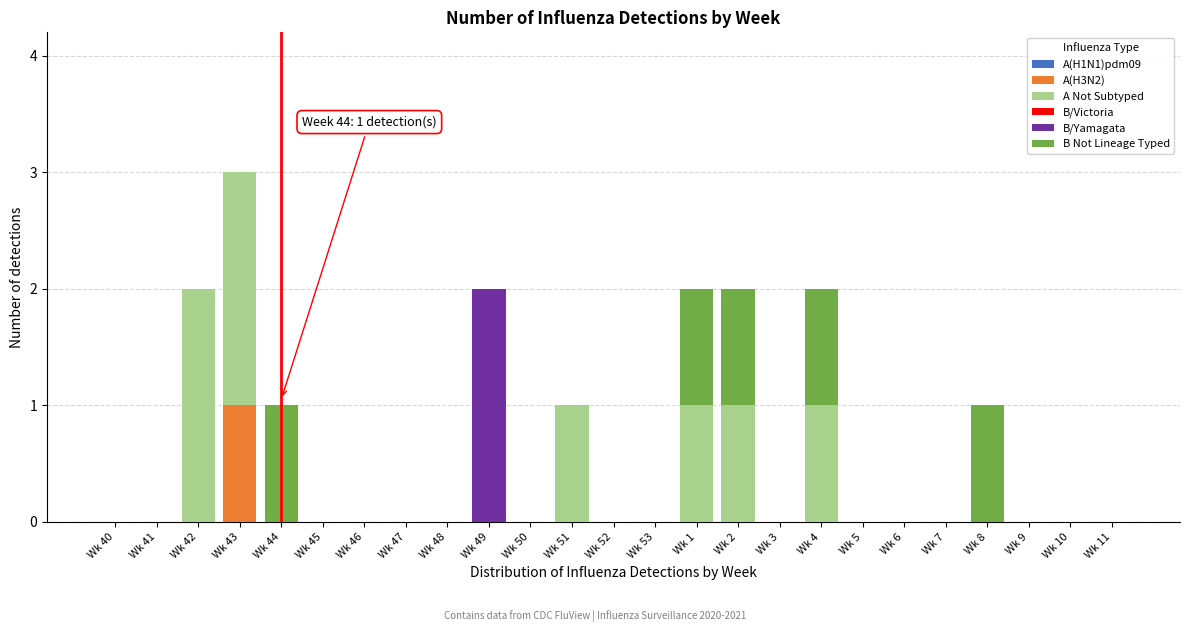

At which label does A(H3N2) reach its peak?

Wk 43